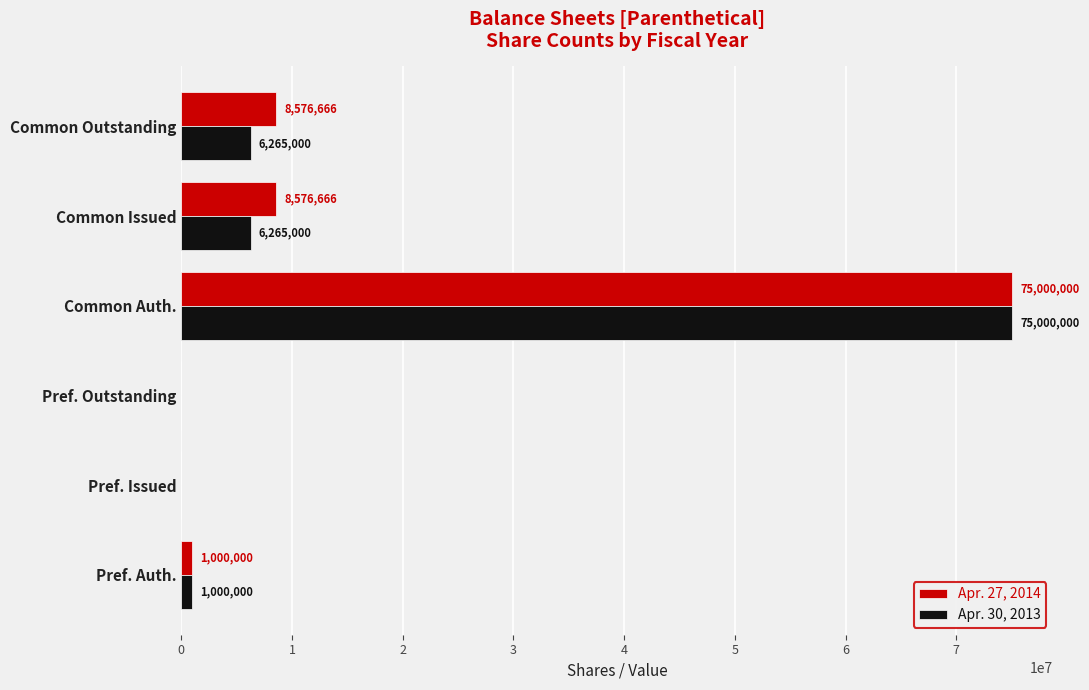

How many series are shown in this chart?

2